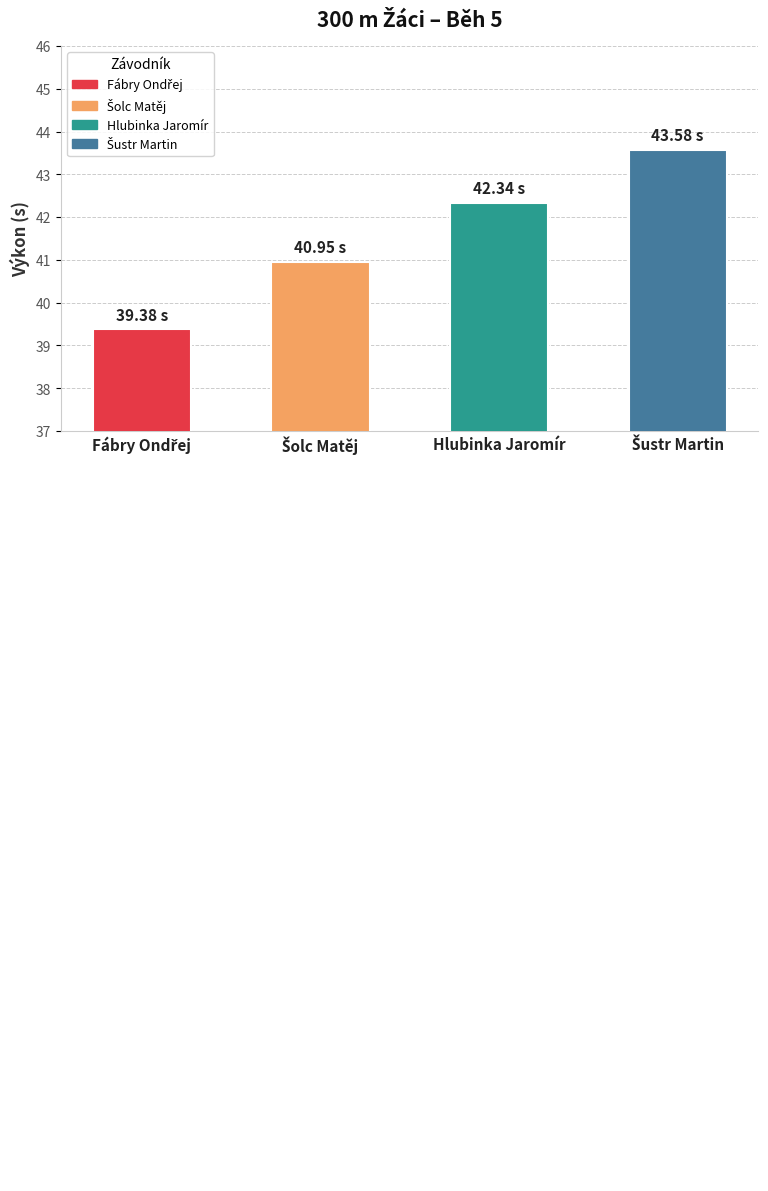

What is the value of the 3rd bar from the left?

42.3